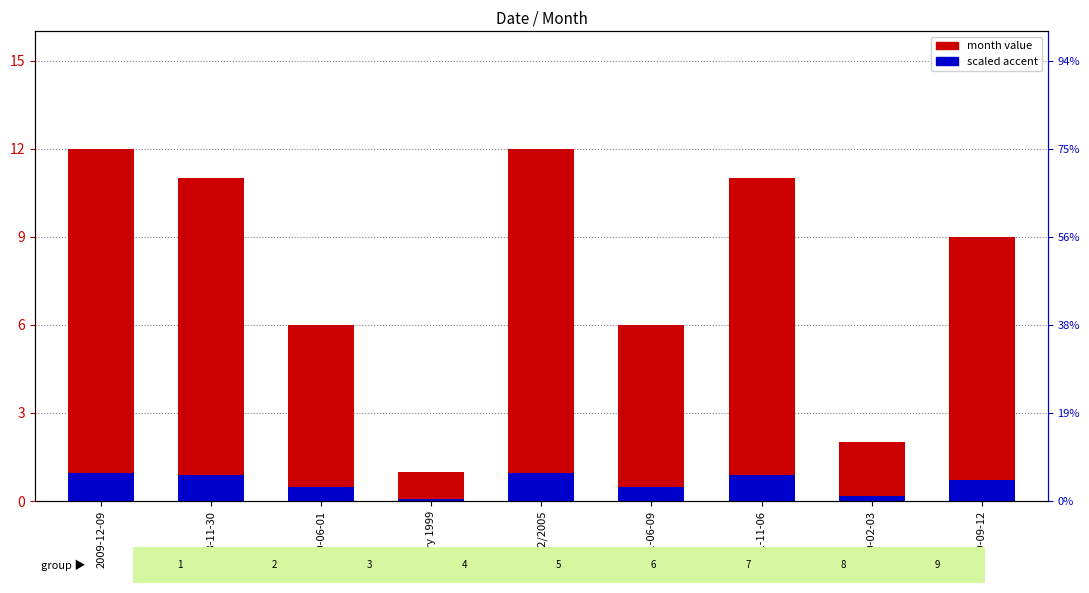

Between 2008-11-30 and 2011-06-09, which is larger?

2008-11-30